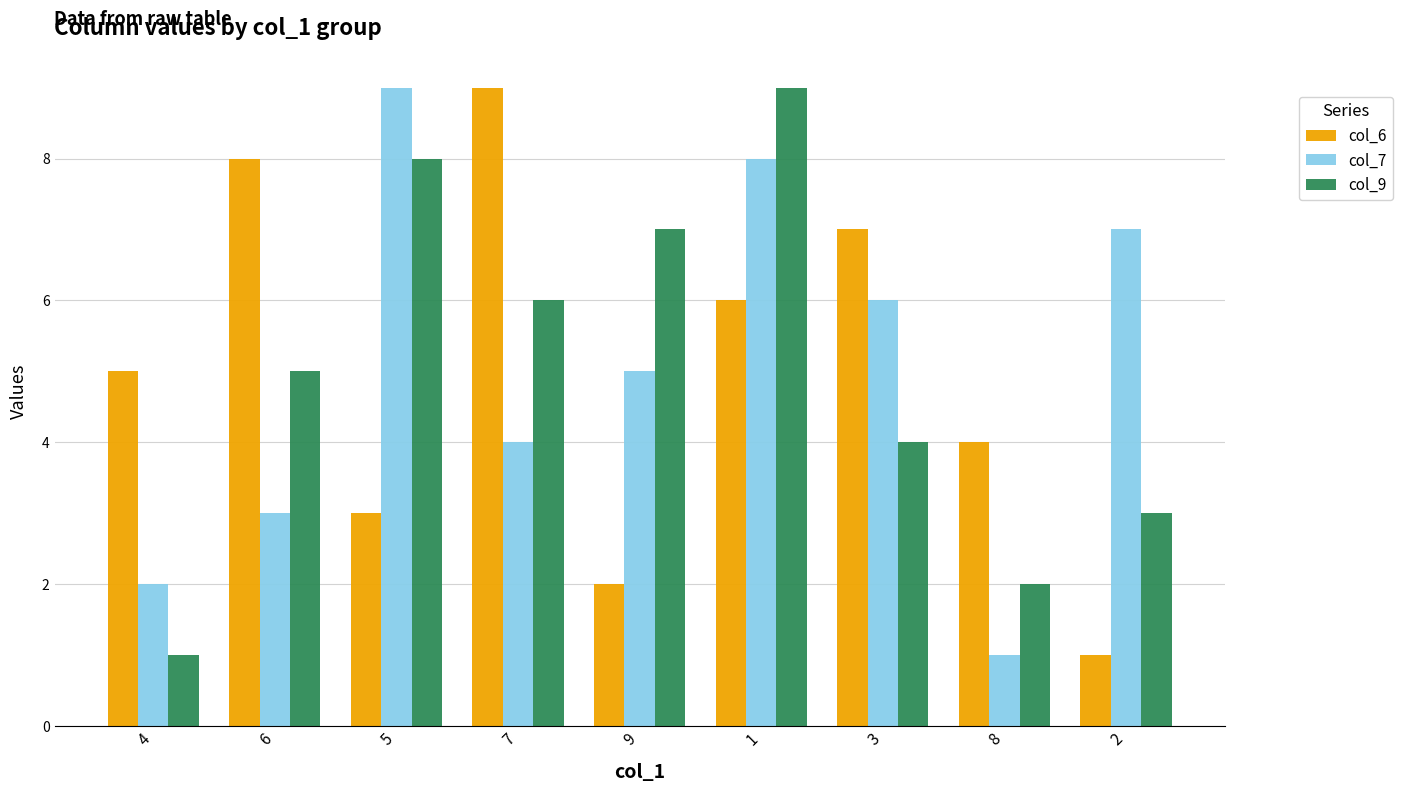

Is it true that col_7 equals 5 at 1?

False